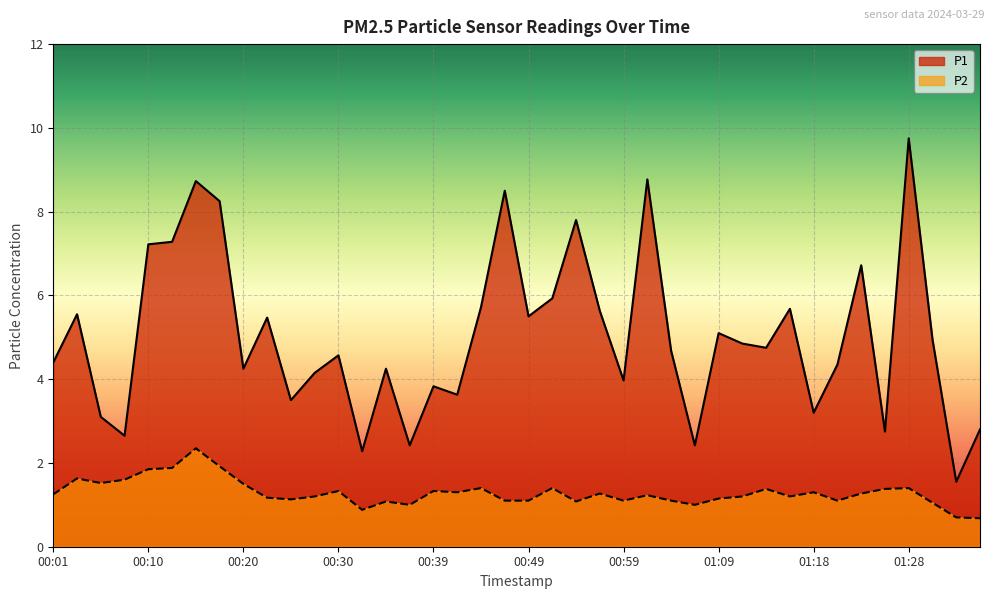

True or false: P1 and P2 intersect in this chart.

False